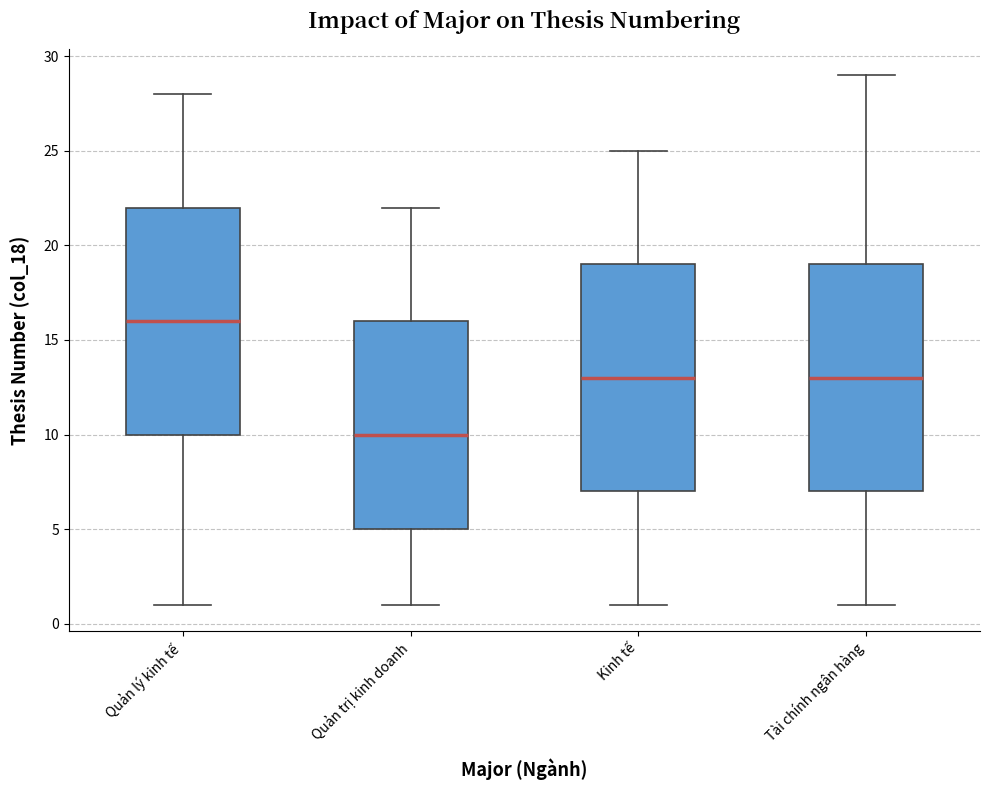

Which box's median line is the highest?

Quản lý kinh tế